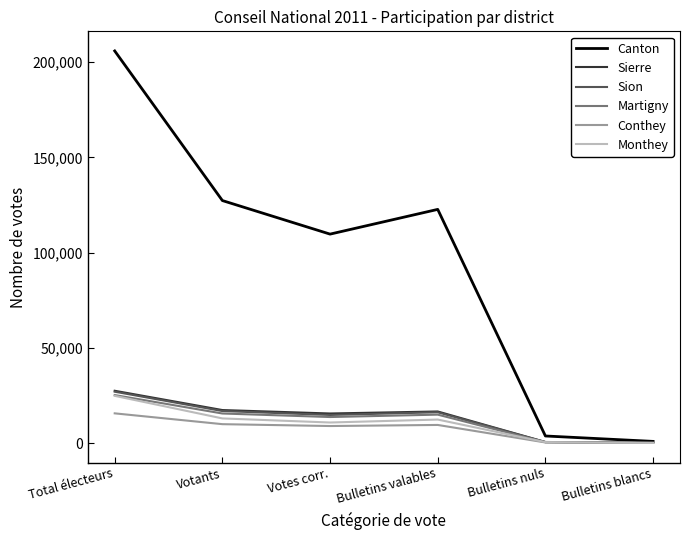

Where is the first local minimum for Monthey?

Votes corr.